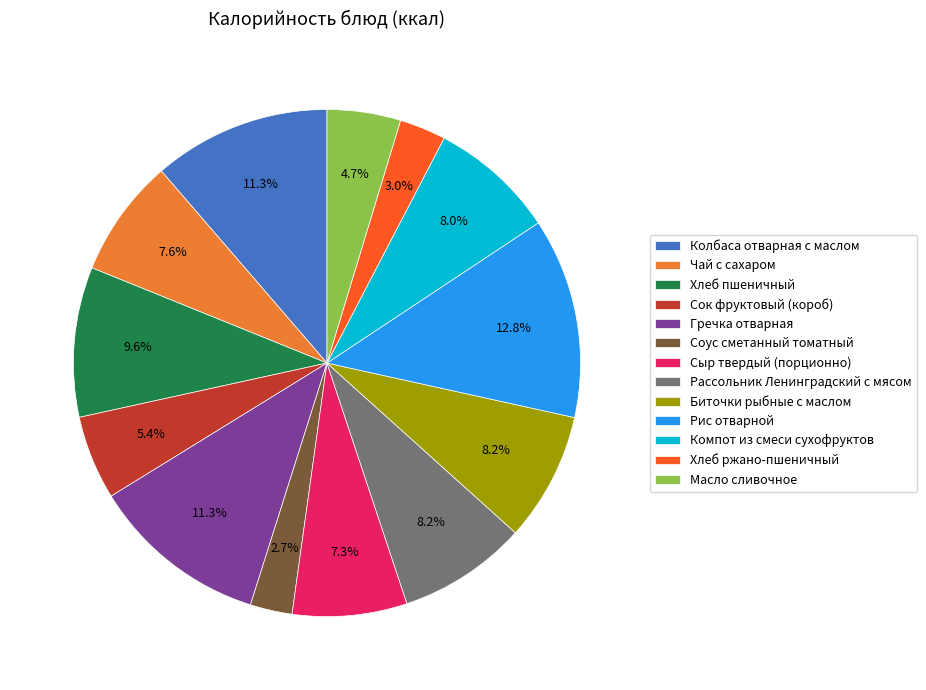

Which category has the biggest portion of the pie?

Рис отварной